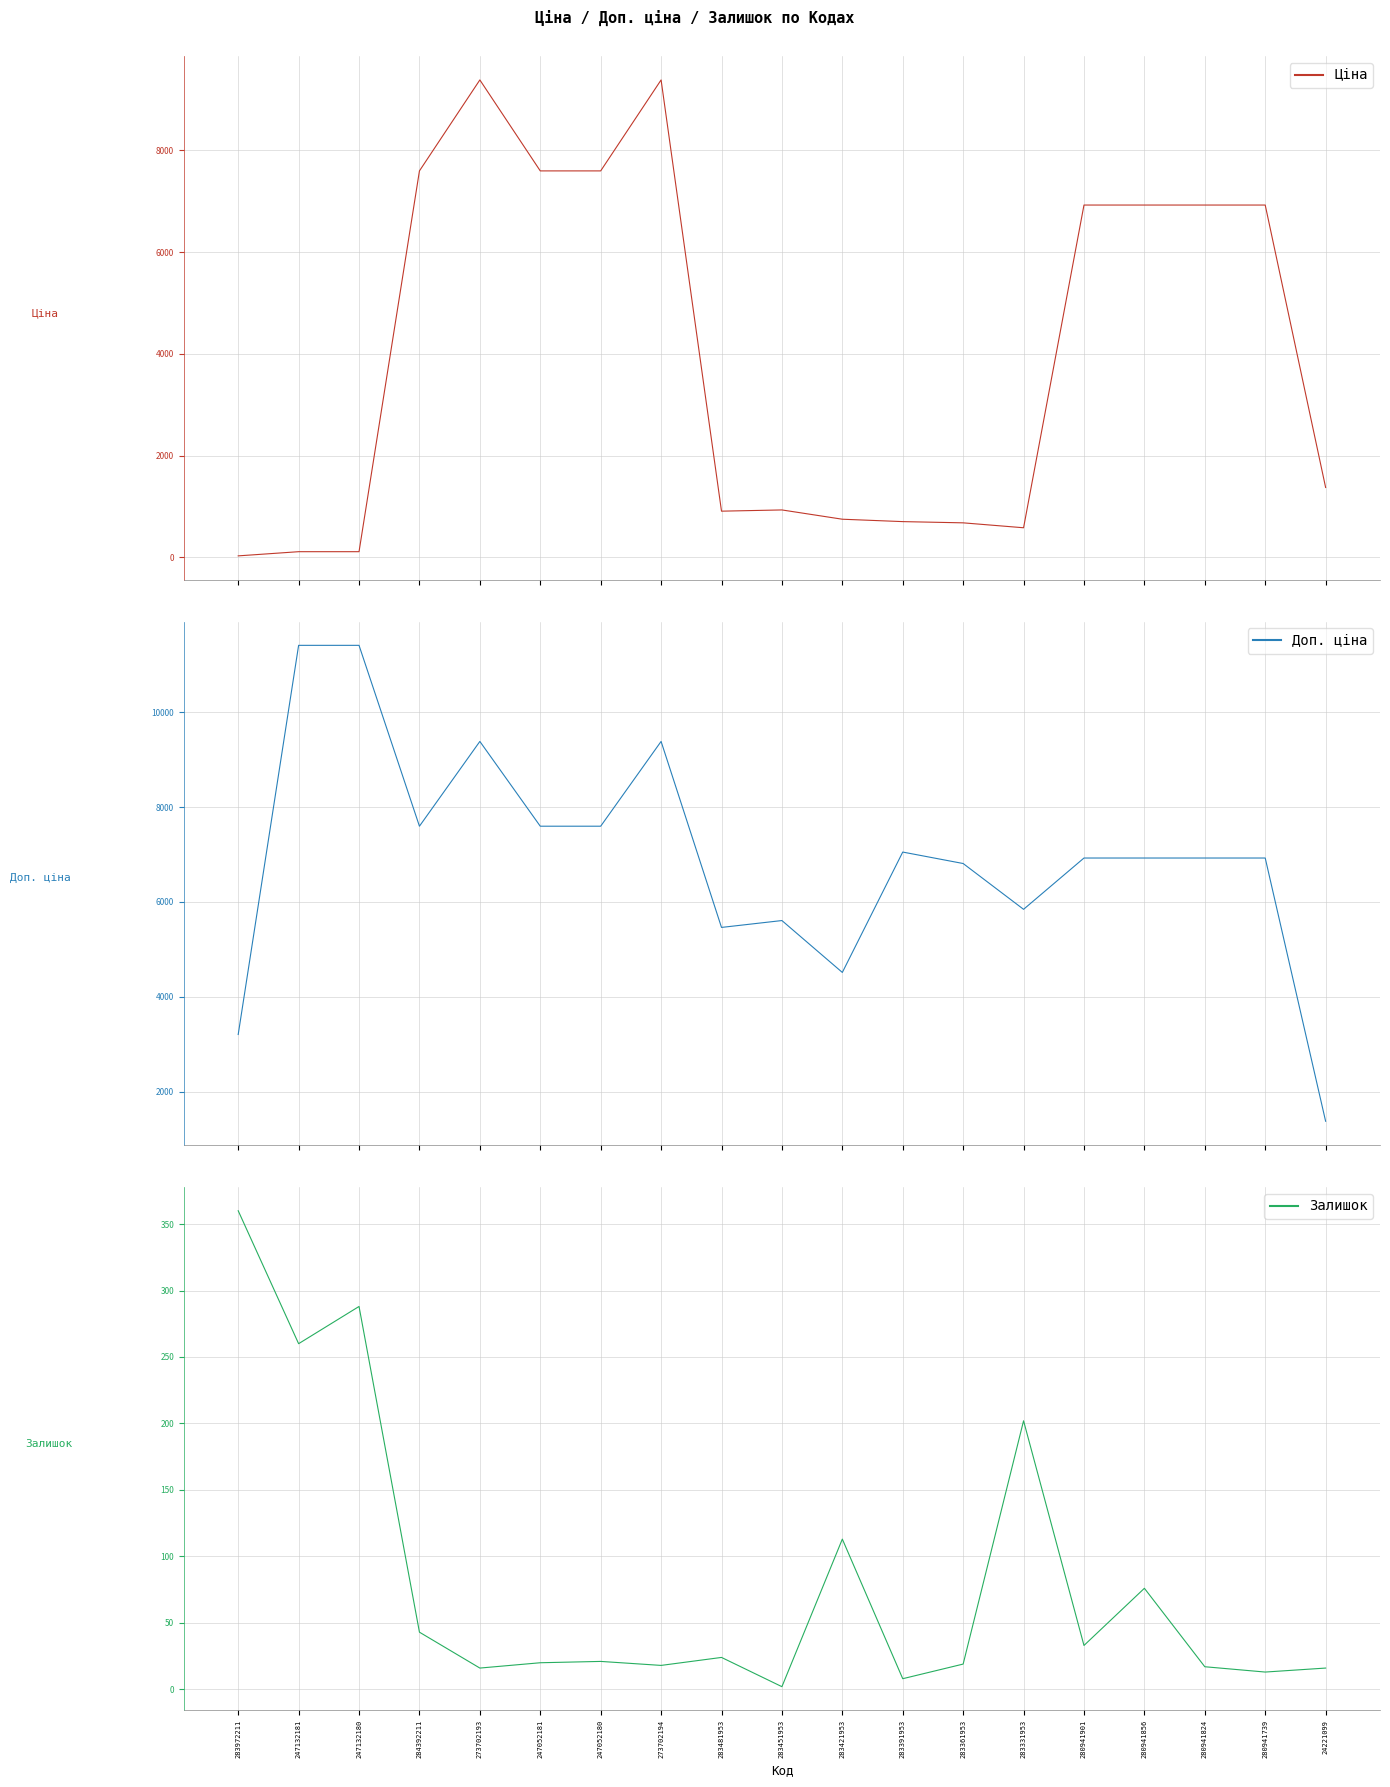

At which label does Залишок reach its minimum?

283451953